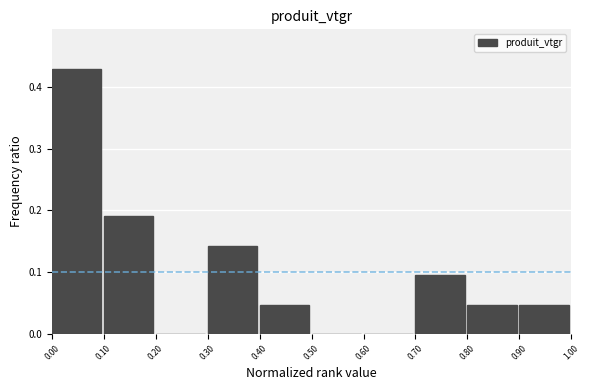

What is the sum of the values at 0.00 and 0.40?

0.5